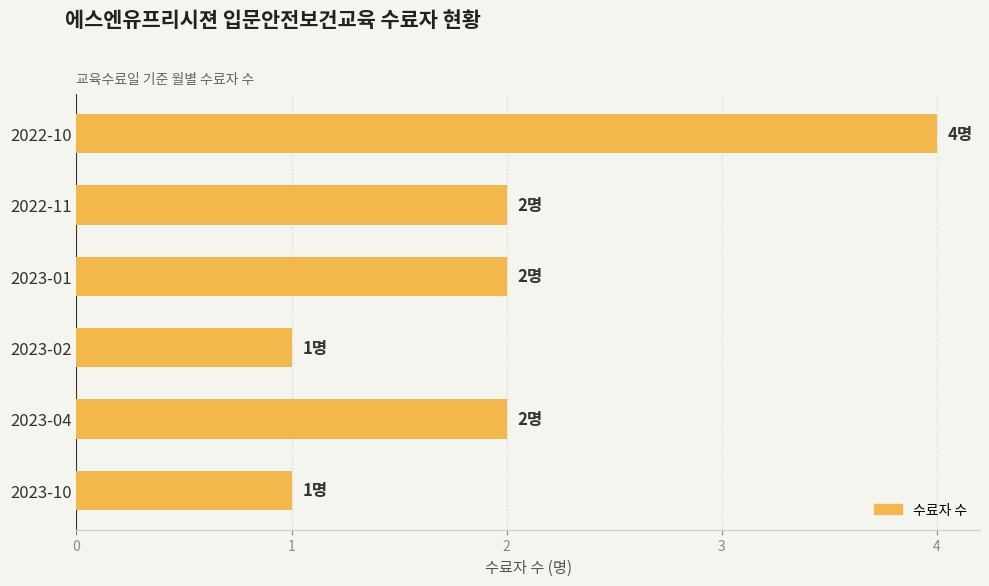

Is it true that the value at 2023-10 is 1?

True